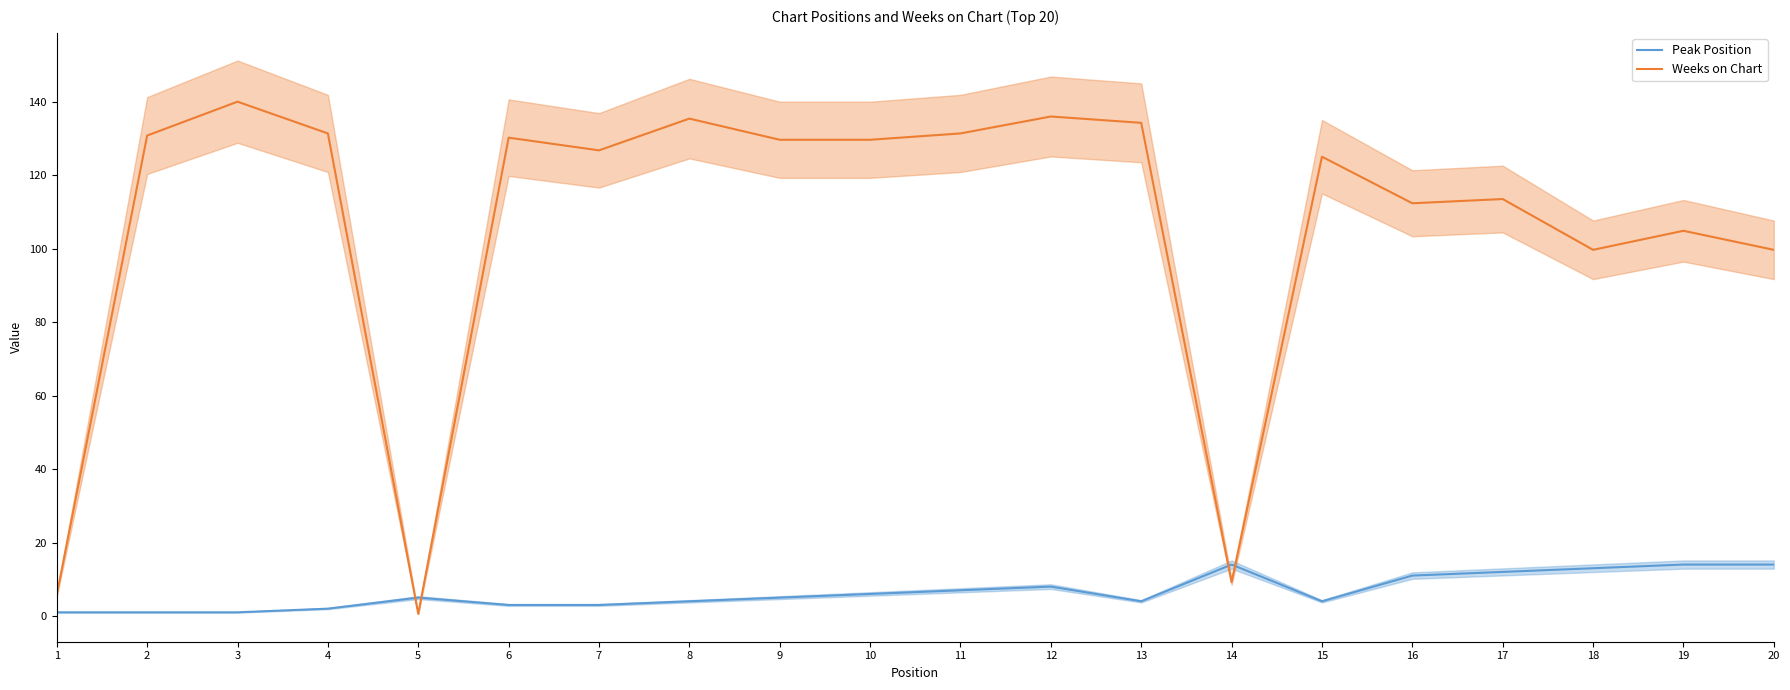

Reading left to right, extract all data points from this chart.

Peak Position: 1=1.0	2=1.0	3=1.0	4=2.0	5=5.0	6=3.0	7=3.0	8=4.0	9=5.0	10=6.0	11=7.0	12=8.0	13=4.0	14=14.0	15=4.0	16=11.0	17=12.0	18=13.0	19=14.0	20=14.0
Weeks on Chart: 1=5.8	2=130.8	3=140.0	4=131.4	5=0.6	6=130.2	7=126.7	8=135.4	9=129.6	10=129.6	11=131.4	12=136.0	13=134.2	14=9.2	15=125.0	16=112.3	17=113.5	18=99.7	19=104.9	20=99.7